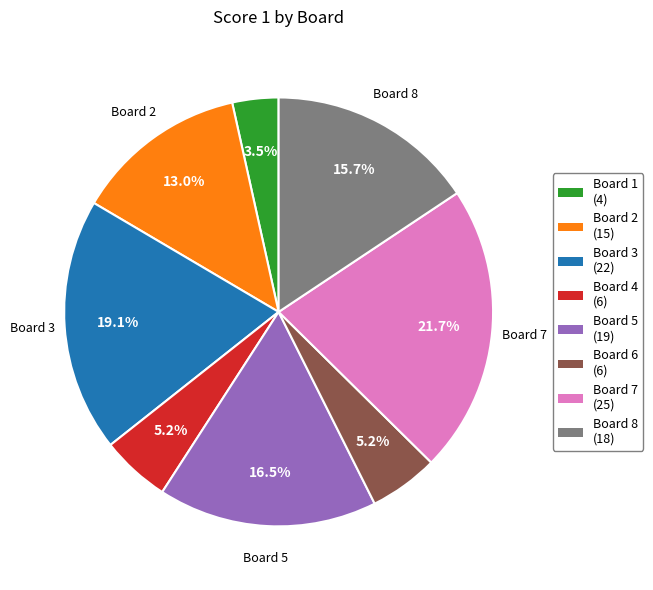

Is there any slice that represents more than half of the pie?

No